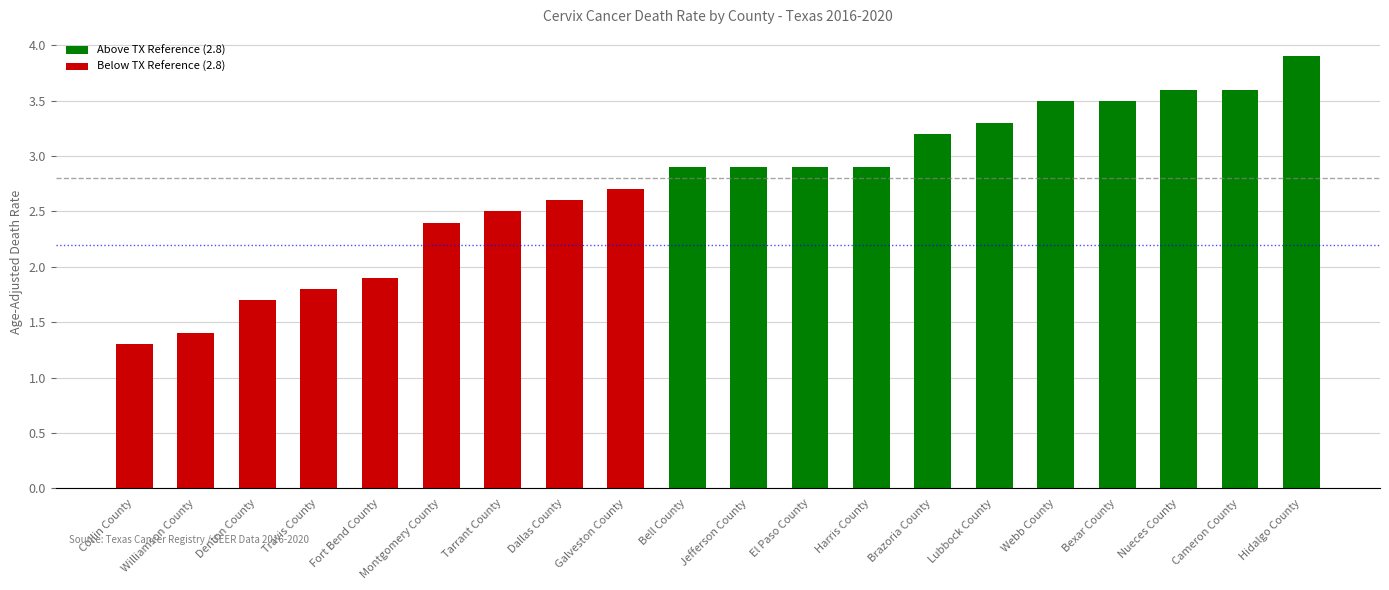

How many bars are there in total?

20